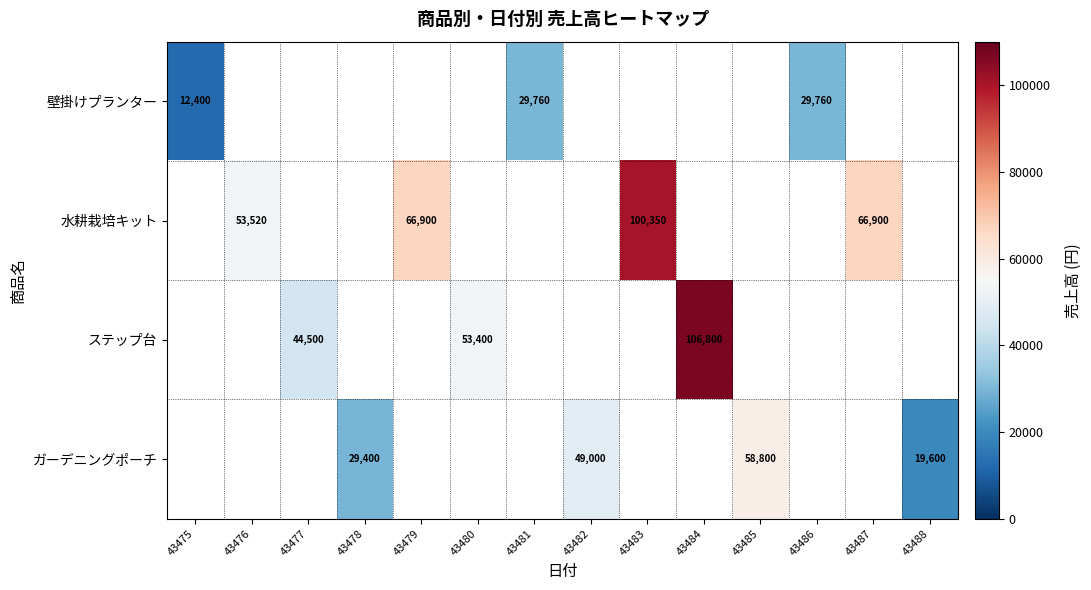

Which has a higher value, 43486 or 43485?

43485